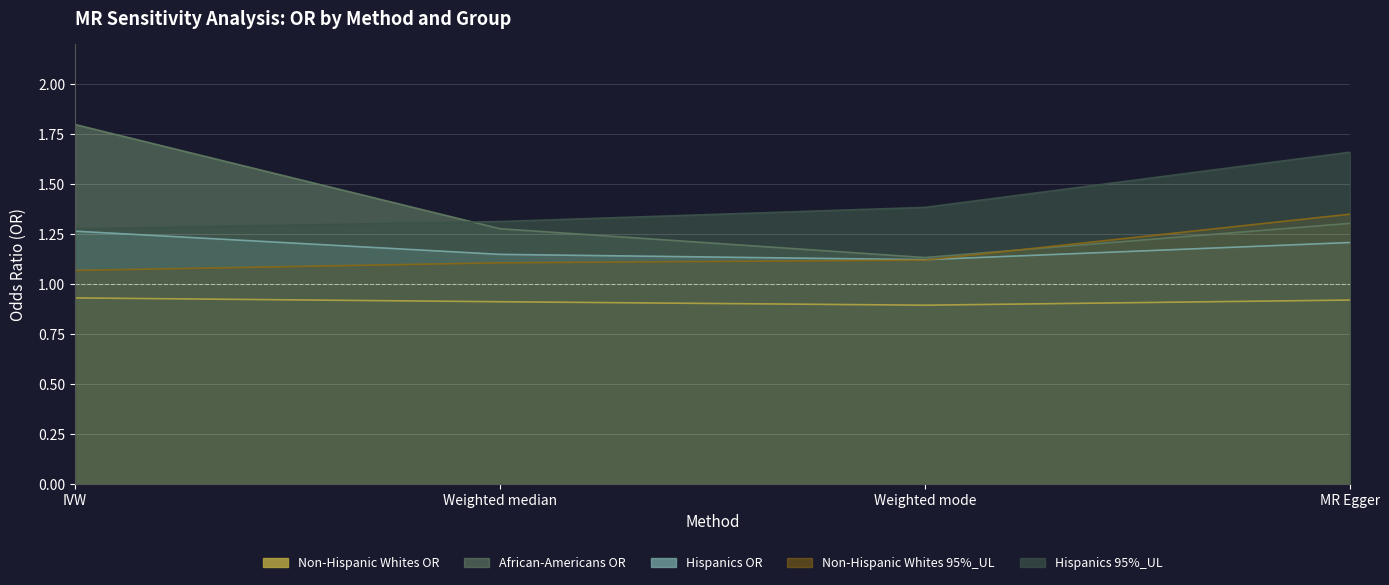

True or false: Non-Hispanic Whites 95%_UL has more than 0 interior local peaks.

False